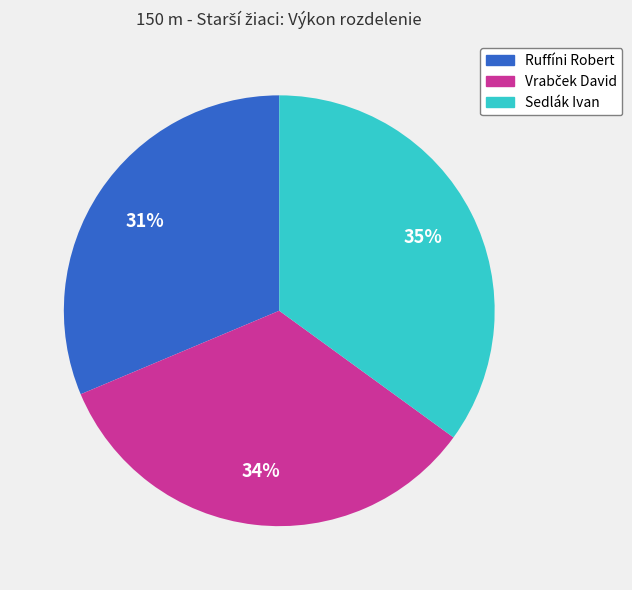

To the nearest percent, what is the difference between the Sedlák Ivan and Ruffíni Robert slice percentages?

4%